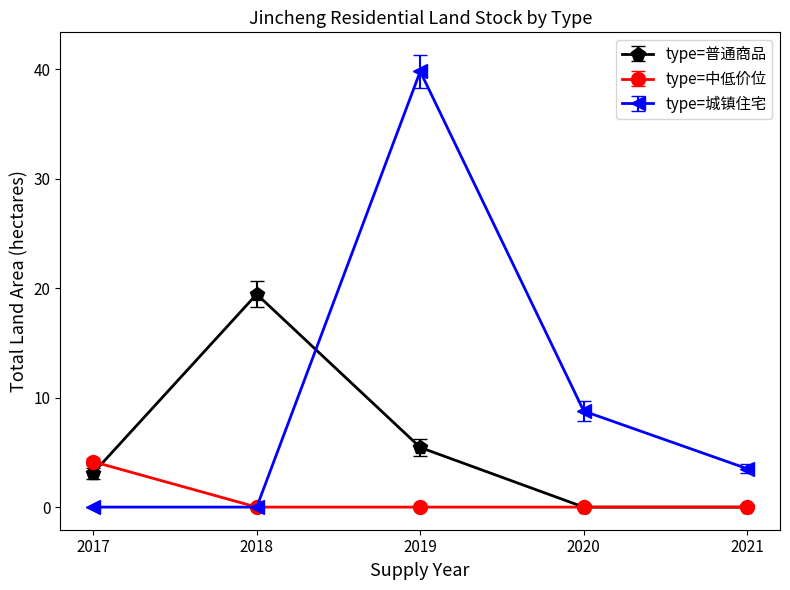

At which category does type=城镇住宅 reach its first local peak?

2019